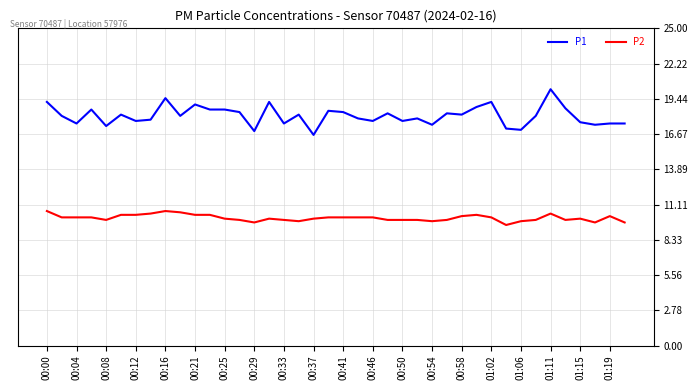

Is this an area chart (filled region under the line)?

No